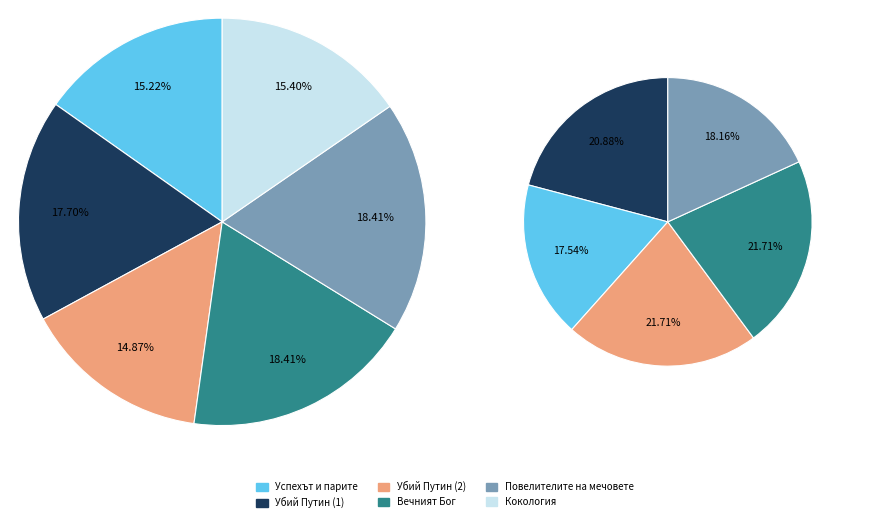

True or false: 16125 accounts for 13% of the total.

False